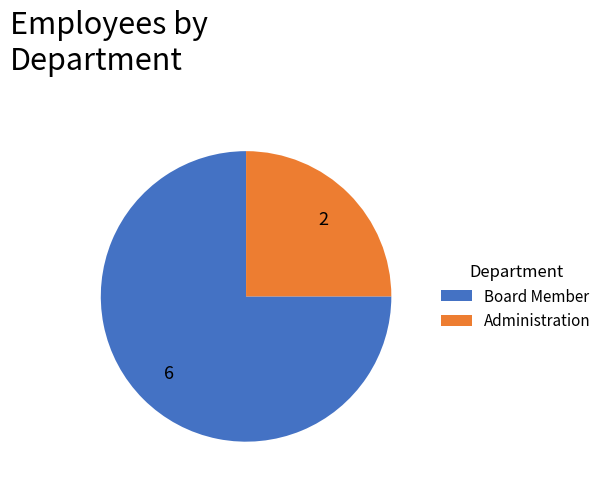

How many segments does this pie chart have?

2